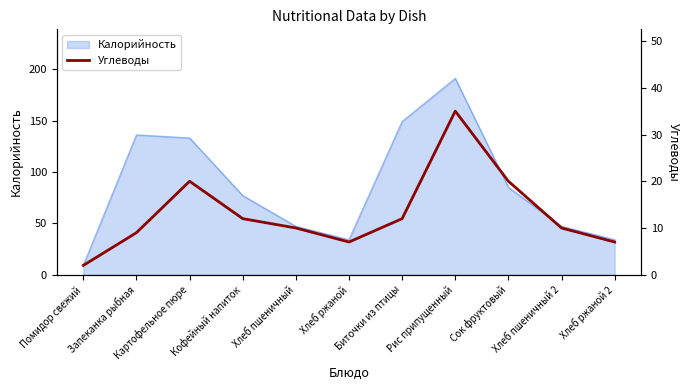

Reading left to right, list all the values displayed in this chart.

2	9	20	12	10	7	12	35	20	10	7